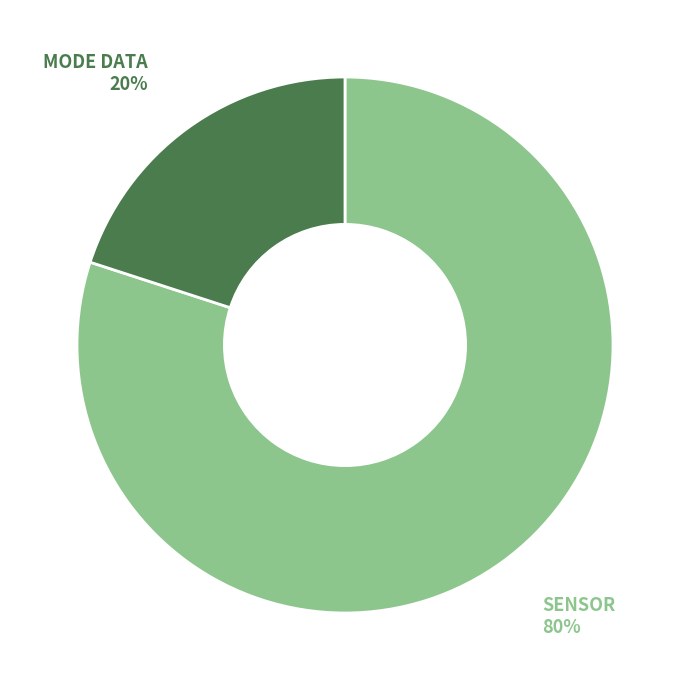

Is the sum of MODE DATA and SENSOR greater than half?

Yes